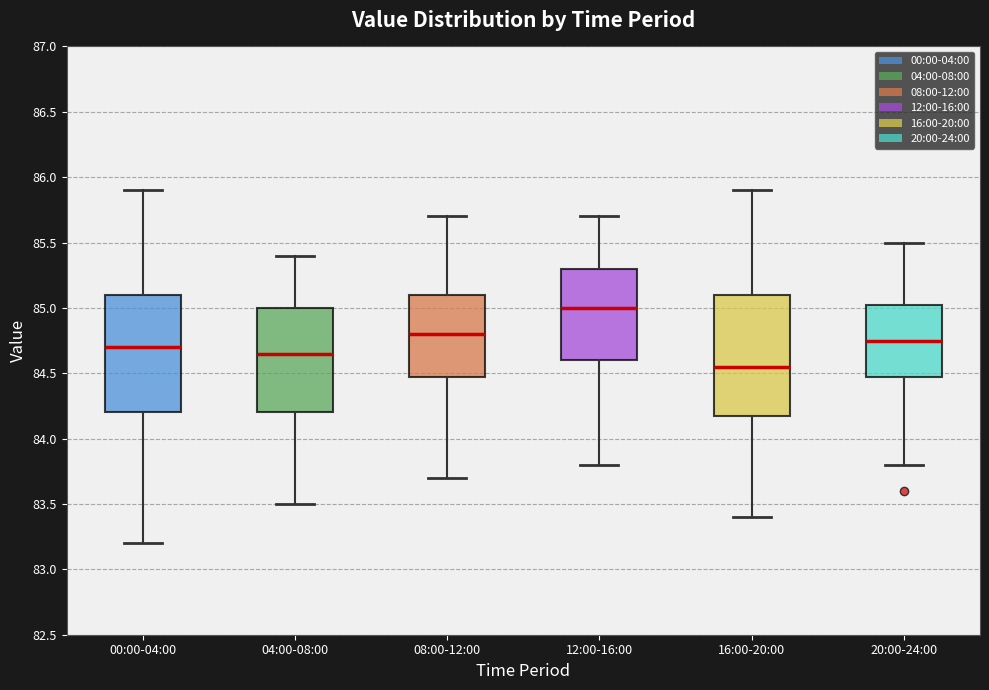

Reading left to right, read every box against the y-axis: the position of its median line, the range the box covers, and the ends of its whiskers. The values are not printed on the chart, so give them approximately, as read against the axis.

00:00-04:00: median 84.70, box 84.20 to 85.10, whiskers 83.20 to 85.90
04:00-08:00: median 84.65, box 84.20 to 85.00, whiskers 83.50 to 85.40
08:00-12:00: median 84.80, box 84.50 to 85.10, whiskers 83.70 to 85.70
12:00-16:00: median 85.00, box 84.60 to 85.30, whiskers 83.80 to 85.70
16:00-20:00: median 84.55, box 84.20 to 85.10, whiskers 83.40 to 85.90
20:00-24:00: median 84.75, box 84.50 to 85.05, whiskers 83.80 to 85.50